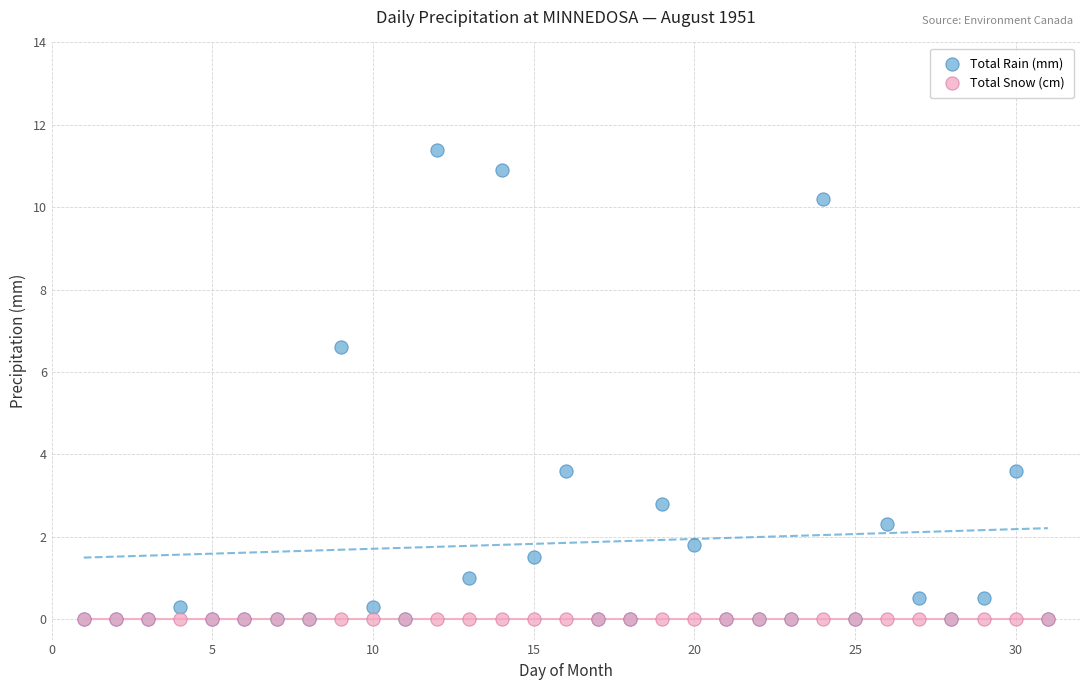

What are all the series names shown in the legend?

Total Rain (mm), Total Snow (cm)